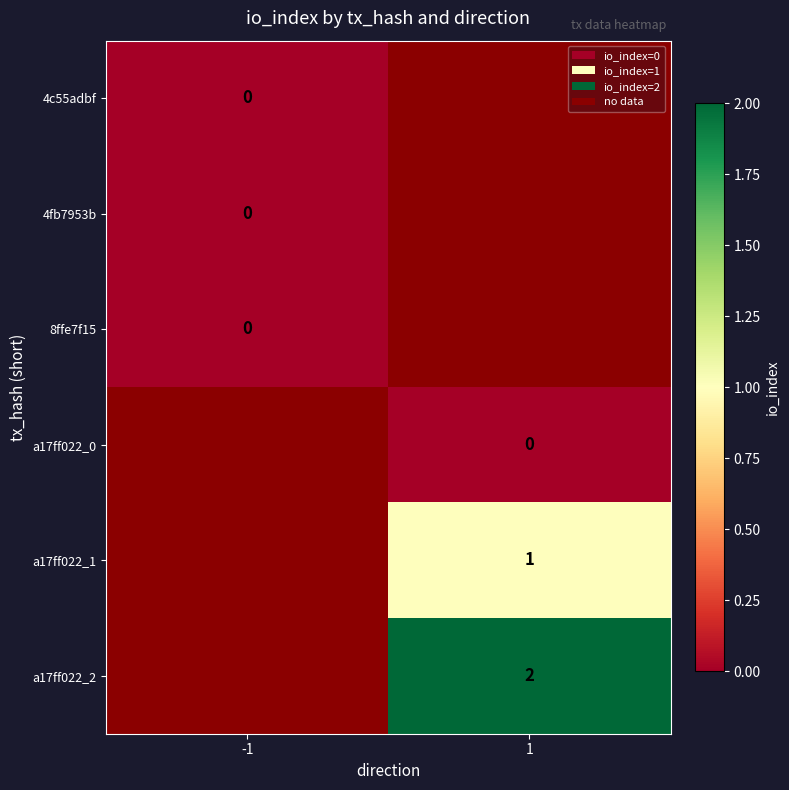

The value of a17ff022_2 at 1 is 3. True or false?

False